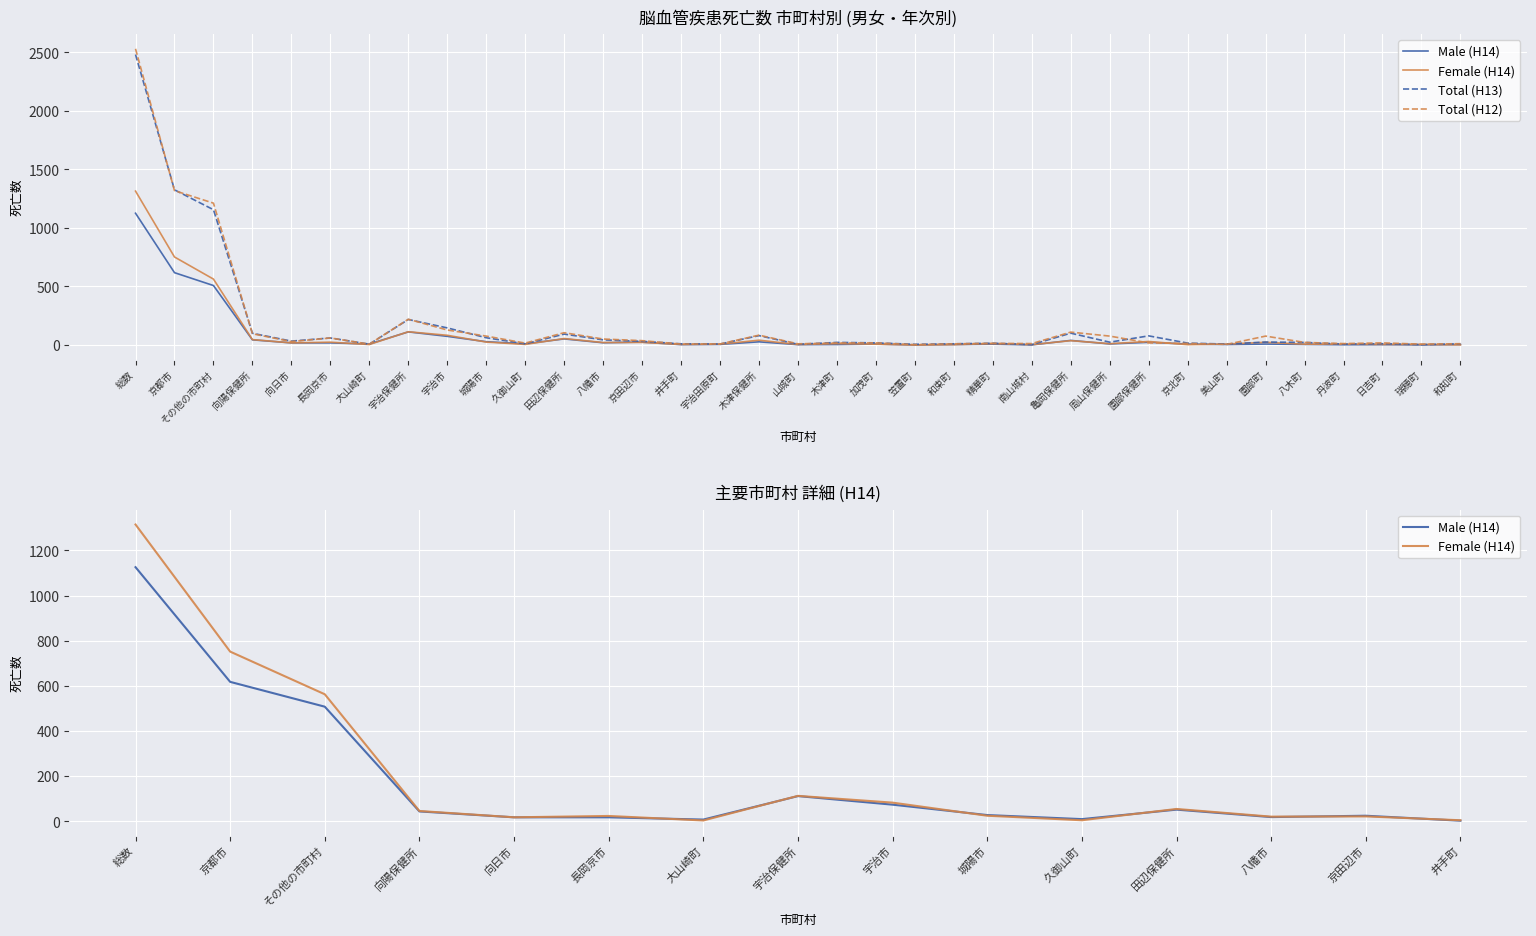

List the series in order of their peak value, lowest first.

Male (H14), Female (H14), Total (H13), Total (H12)